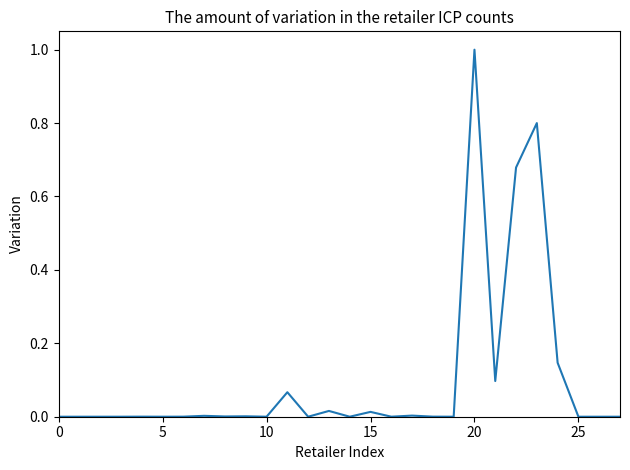

What is the difference between the second highest and minimum values?

0.8